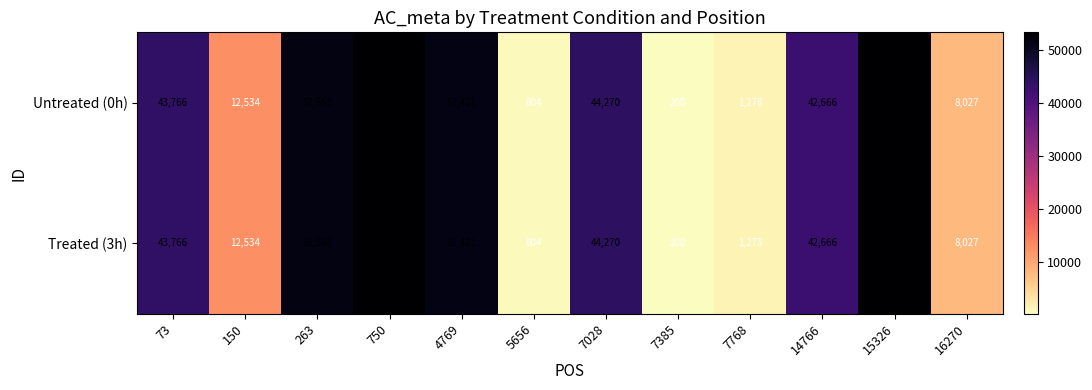

The Untreated (0h) series shows 7846 at 150. True or false?

False